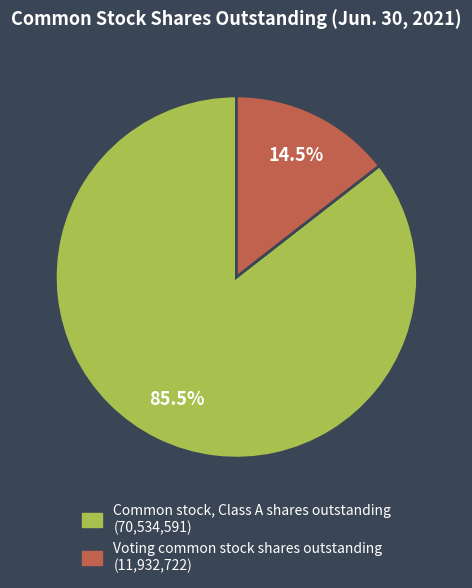

Is there a majority slice in this chart?

Yes